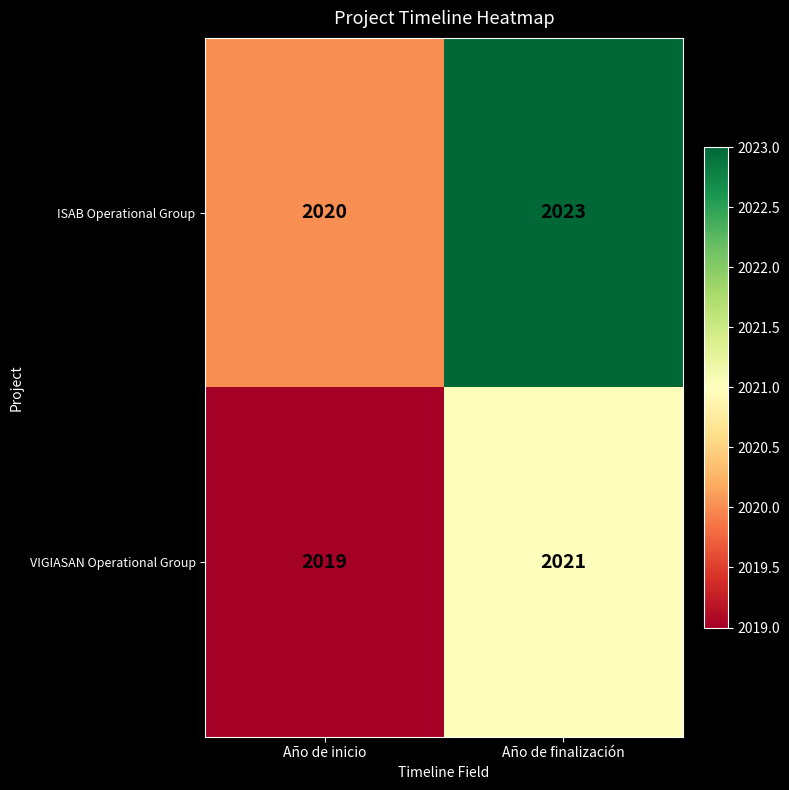

Rank the categories by VIGIASAN Operational Group value from lowest to highest.

Año de inicio, Año de finalización